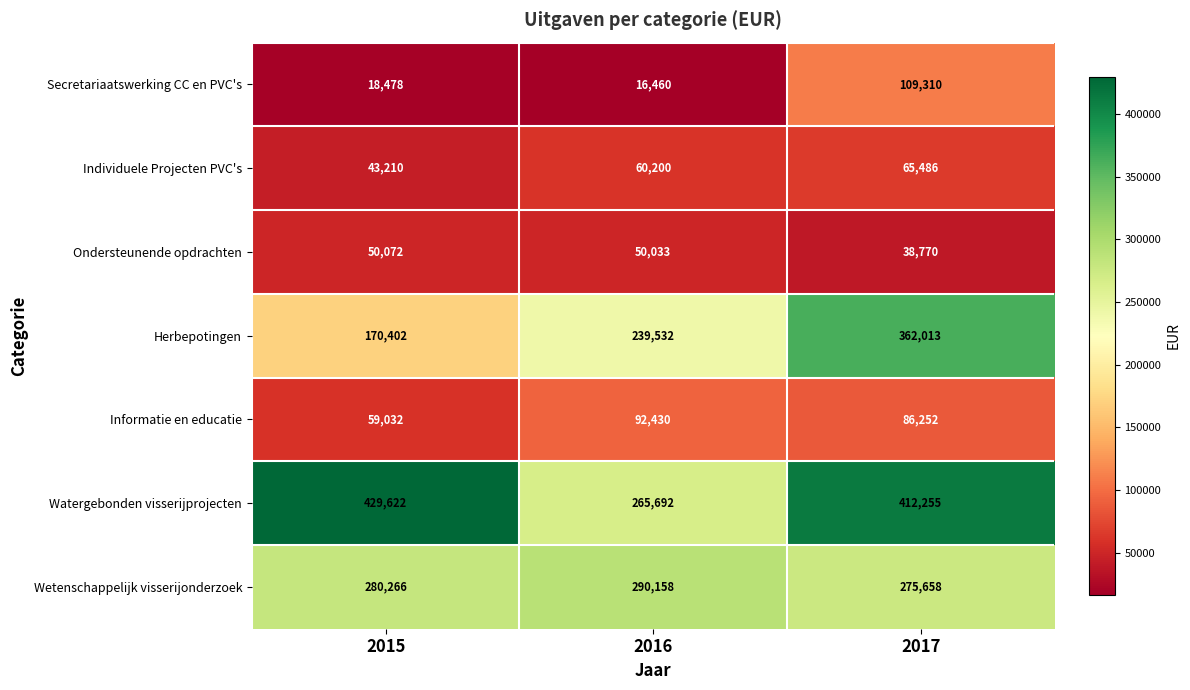

What is the average value of the Ondersteunende opdrachten series?

46292